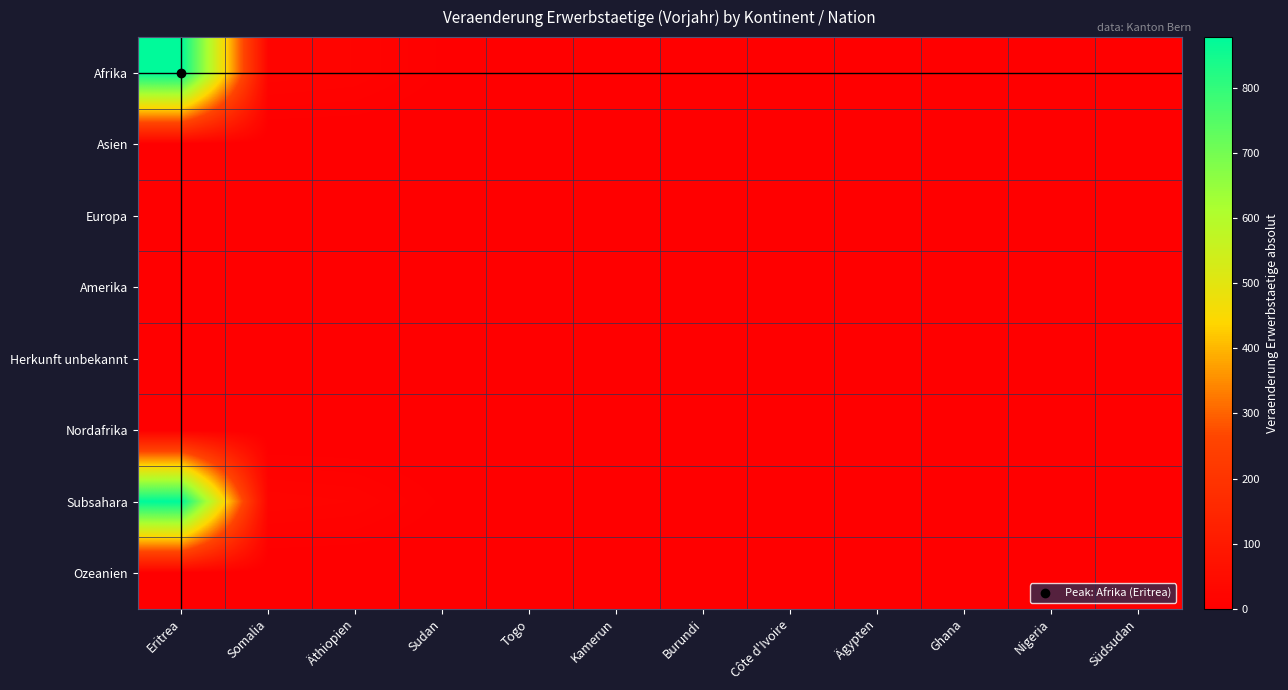

List the series in order of their peak value, lowest first.

Asien, Europa, Amerika, Herkunft unbekannt, Ozeanien, Nordafrika, Afrika, Subsahara